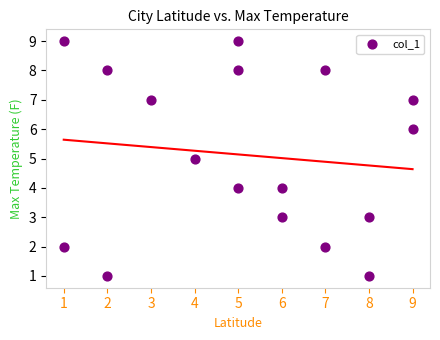

What is the range of X values (max minus min)?

8